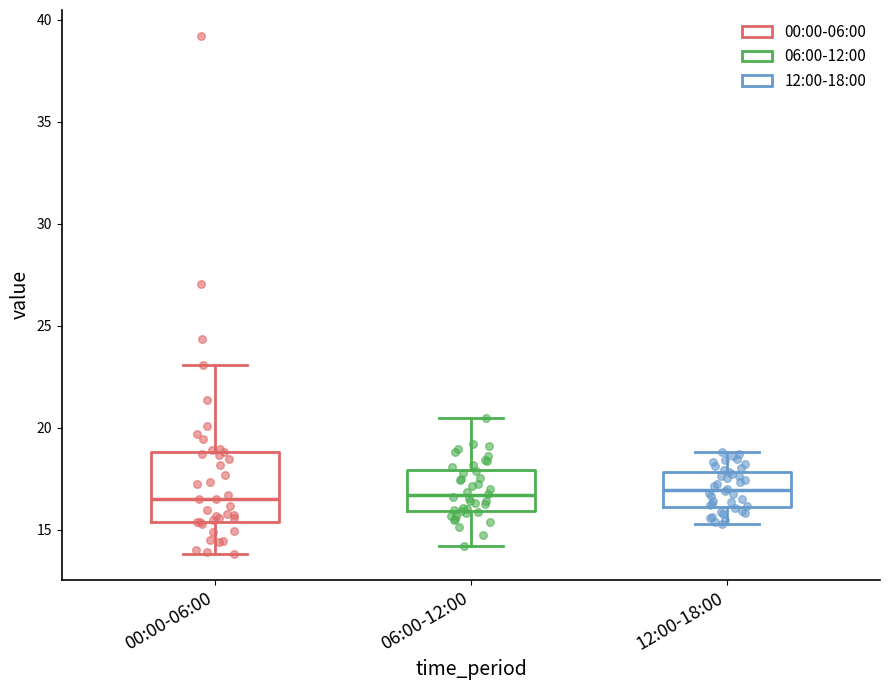

Reading left to right, transcribe this box plot: for each box, give where its median line is, the range the box spans, and where its two whiskers end, as read against the y-axis. The values are not printed on the chart, so give them approximately, as read against the axis.

00:00-06:00: median 16.5, box 15.5 to 19.0, whiskers 14.0 to 23.0
06:00-12:00: median 16.5, box 16.0 to 18.0, whiskers 14.0 to 20.5
12:00-18:00: median 17.0, box 16.0 to 18.0, whiskers 15.5 to 19.0